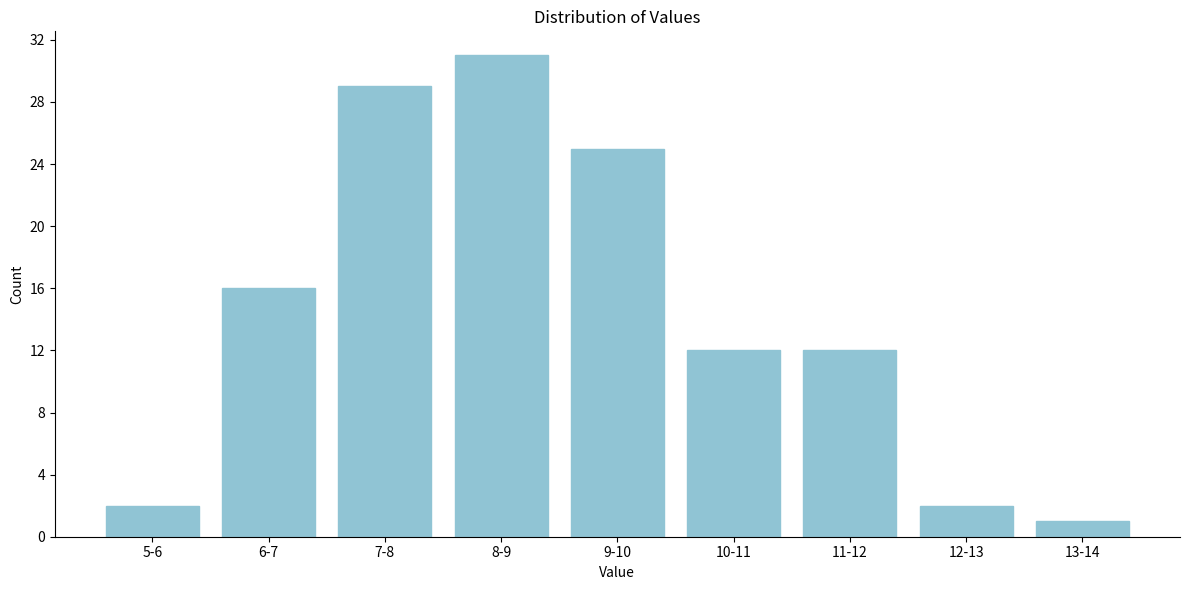

Reading left to right, list all the values displayed in this chart.

2	16	29	31	25	12	12	2	1